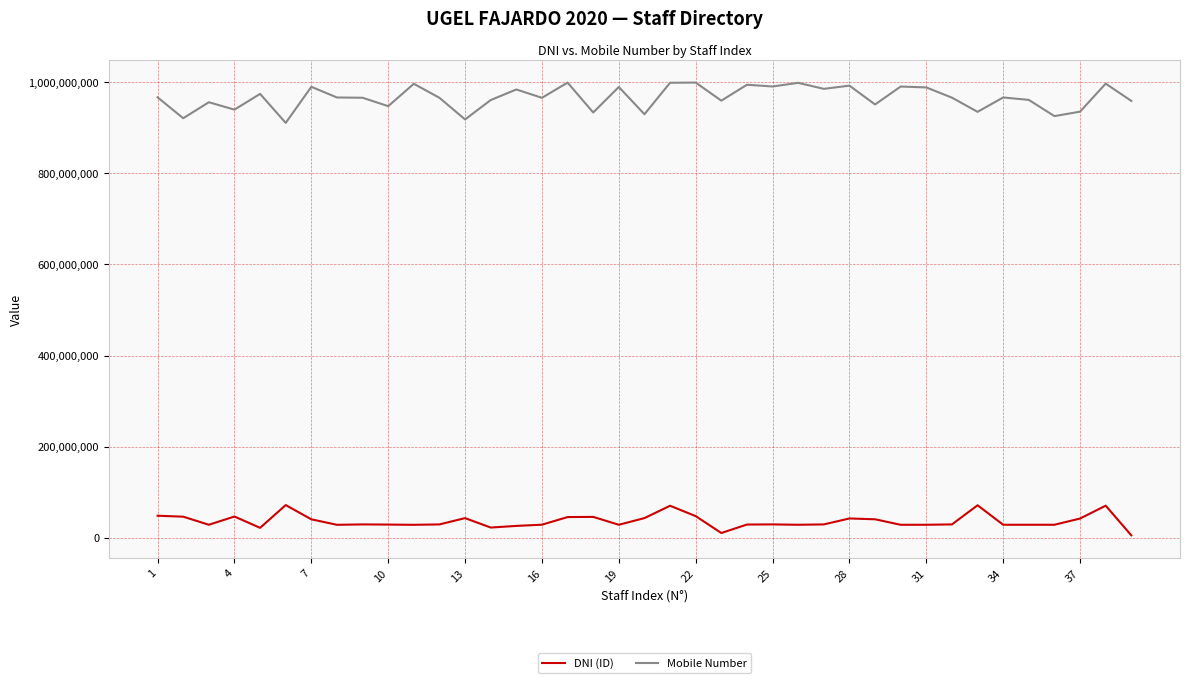

True or false: Mobile Number and DNI (ID) intersect in this chart.

False